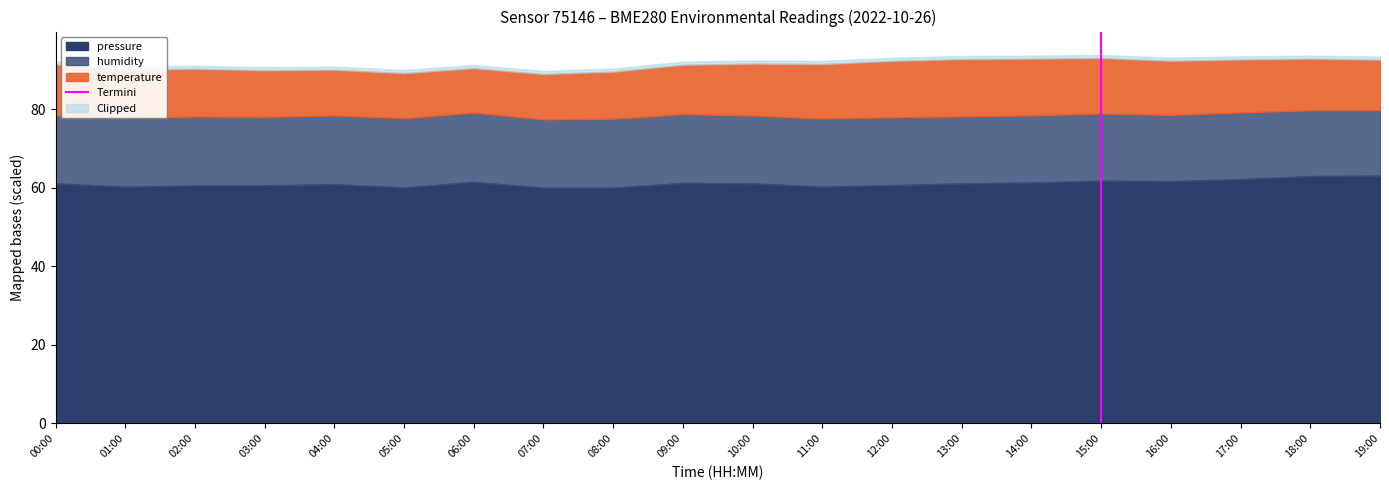

What is the difference between the maximum and minimum values in the pressure series?

3.0